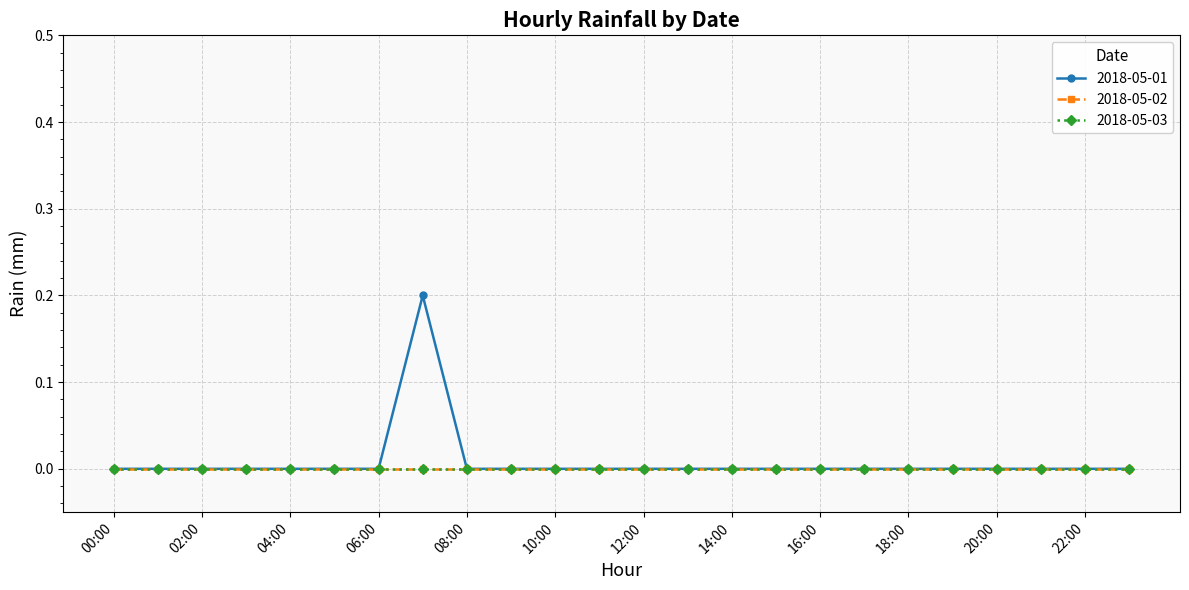

Does the chart have visible grid lines?

Yes